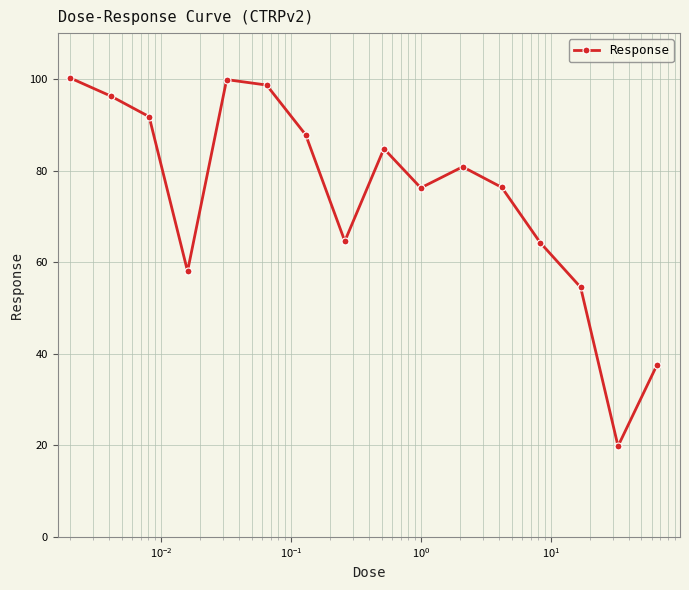

How many interior local peaks (higher than both neighbors) does the data have?

3